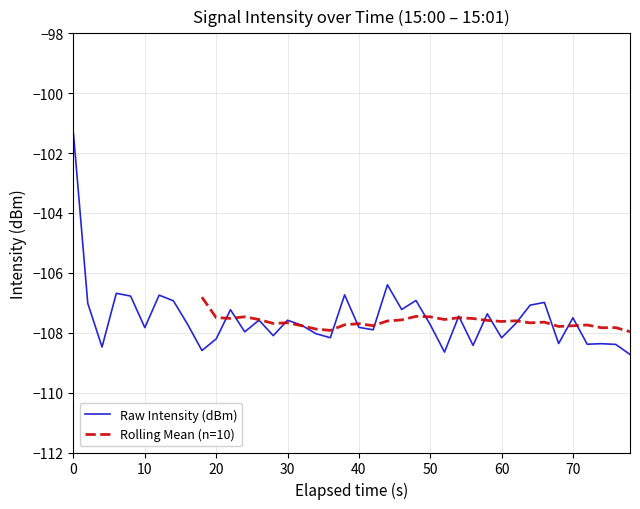

True or false: there are more than 1 points higher than both neighbors.

True